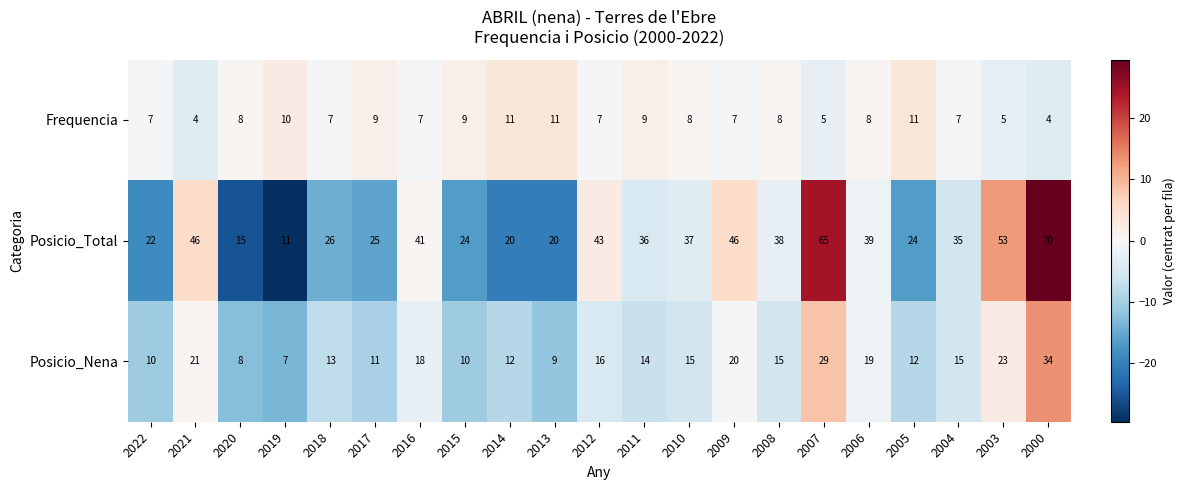

At which label does Posicio_Total first exceed 36?

2021